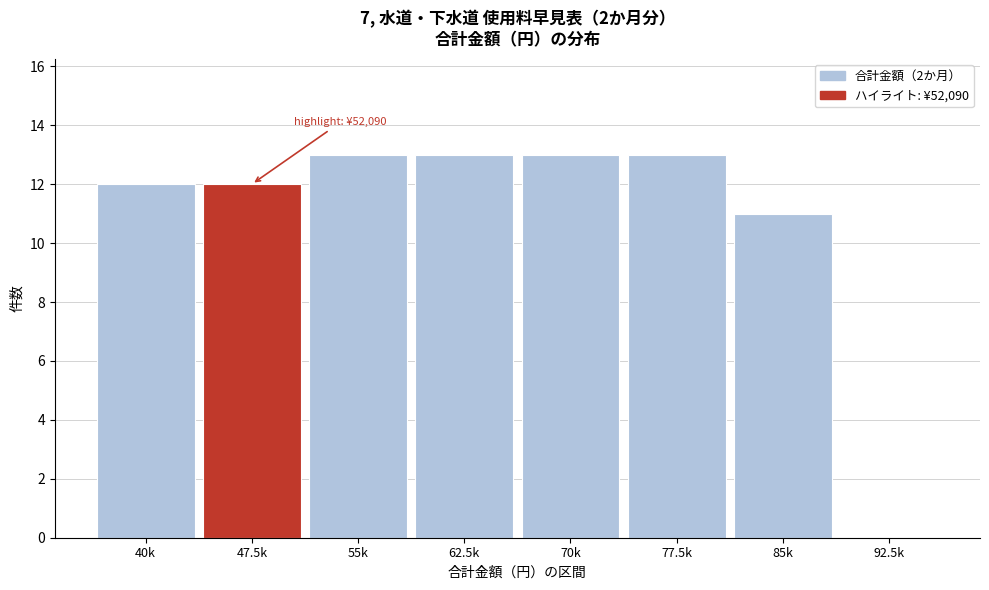

Reading left to right, extract all data points from this chart.

40k=12	47.5k=12	55k=13	62.5k=13	70k=13	77.5k=13	85k=11	92.5k=0